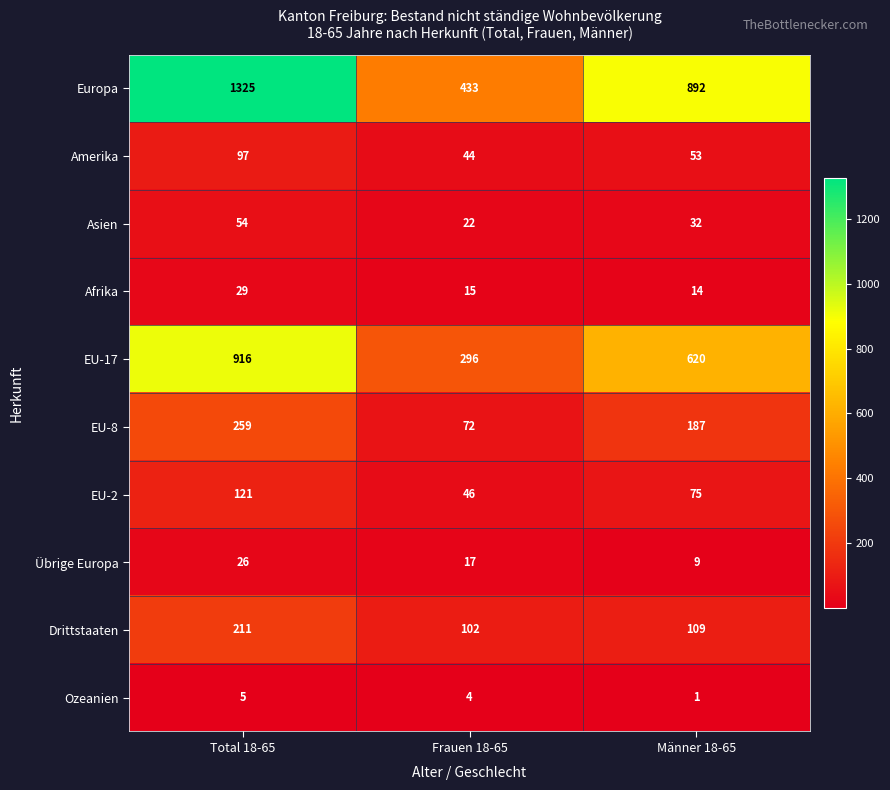

How many data points in EU-2 are less than 75?

1